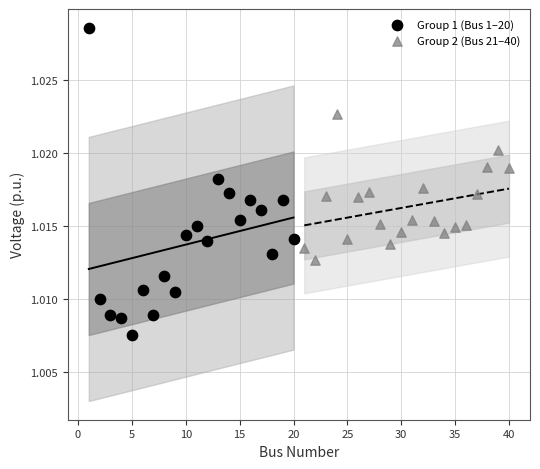

Which series reaches the maximum Y coordinate?

Group 1 (Bus 1–20)